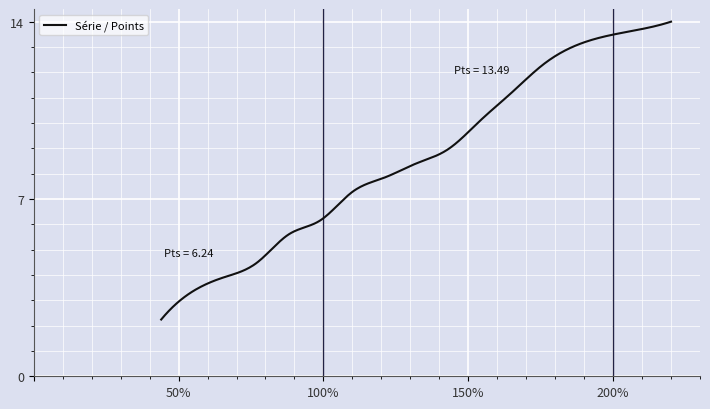

What is the minimum value shown in the chart?

2.2